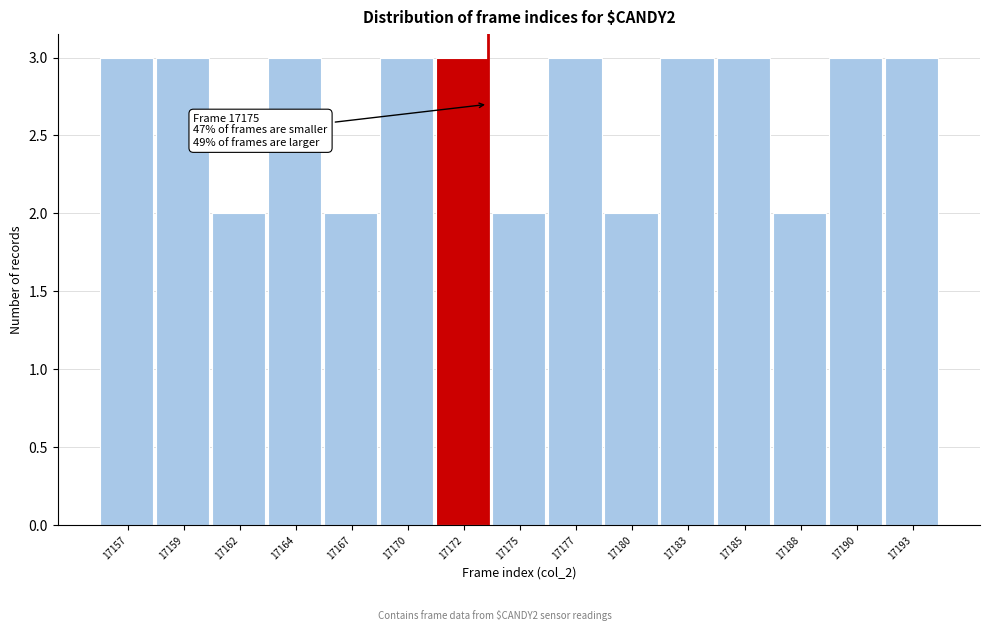

Reading left to right, list all the values displayed in this chart.

17157=3	17159=3	17162=2	17164=3	17167=2	17170=3	17172=3	17175=2	17177=3	17180=2	17183=3	17185=3	17188=2	17190=3	17193=3